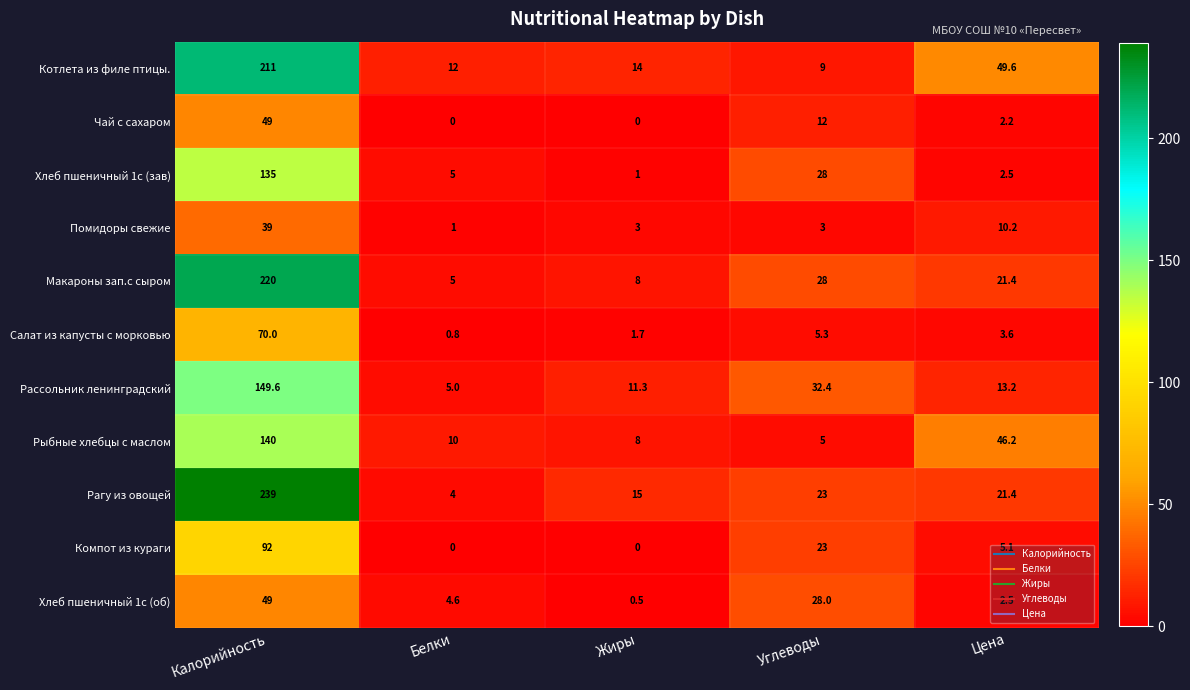

Which label corresponds to the largest value in the chart?

Калорийность